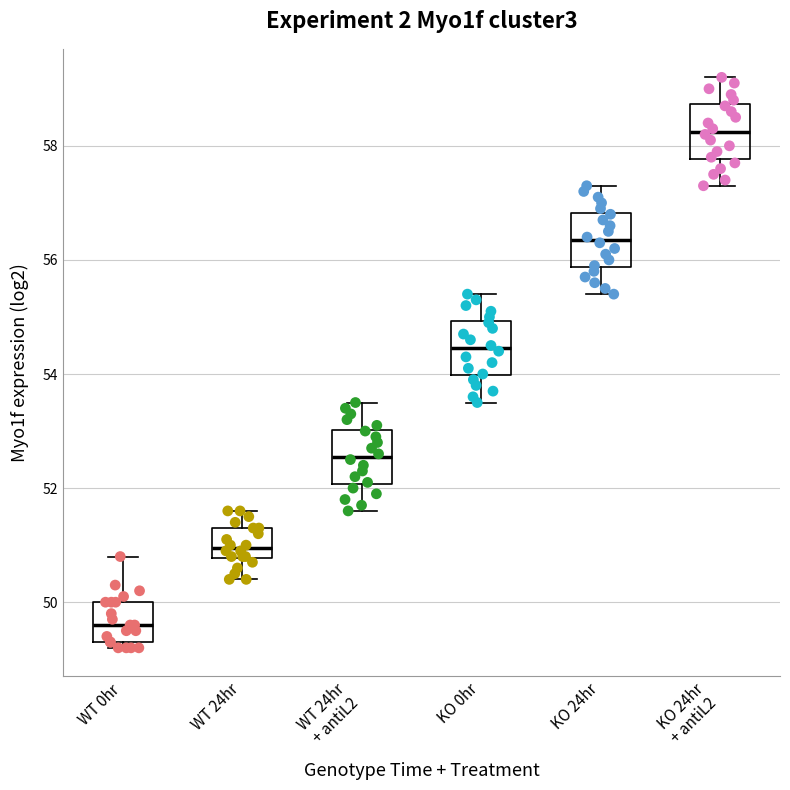

Which box has the highest median line?

KO 24hr + antiL2